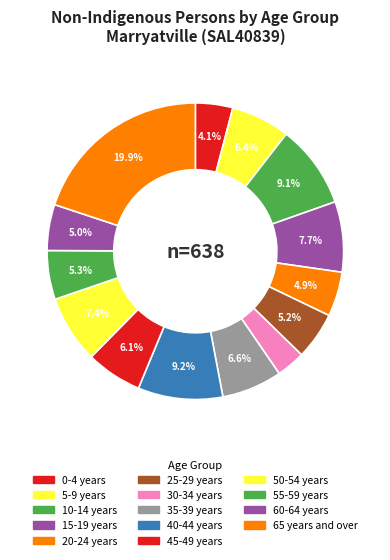

True or false: 30-34 years accounts for 3% of the total.

True